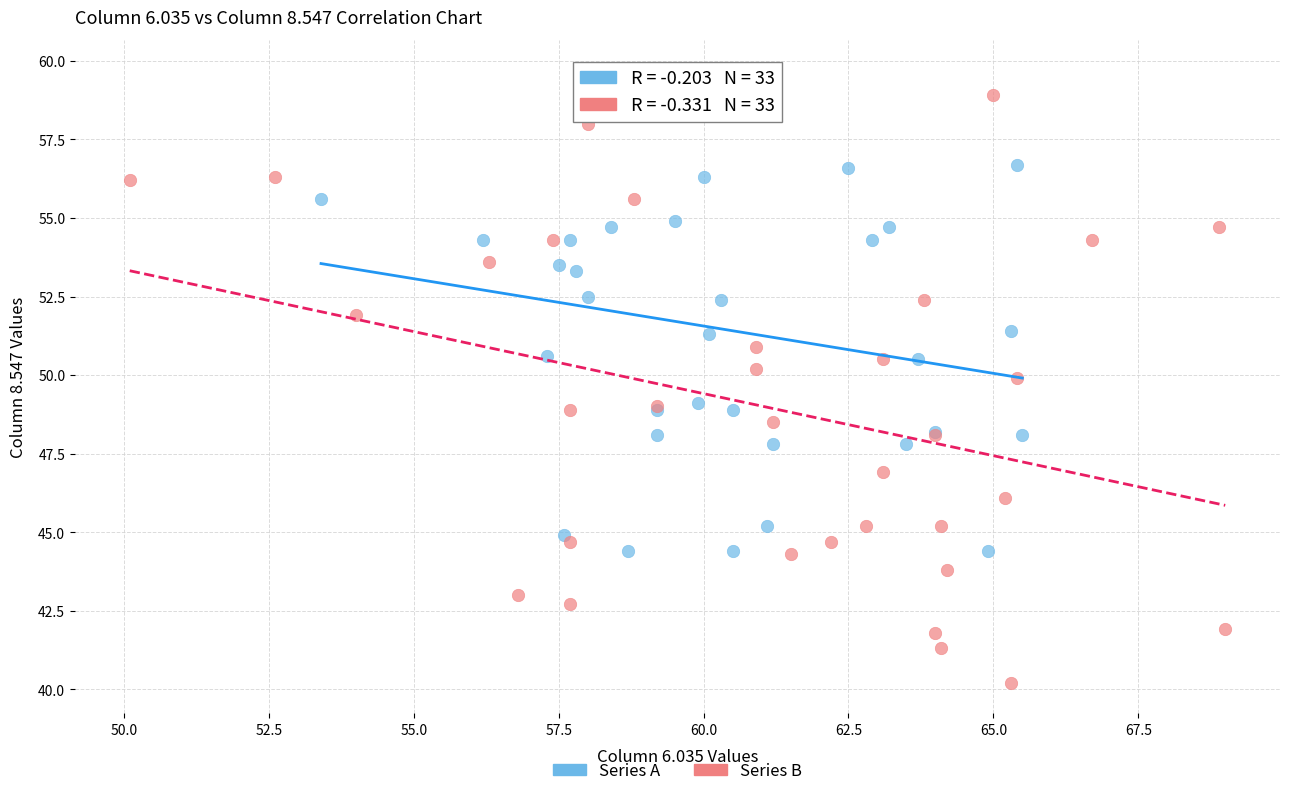

Which series reaches the minimum Y coordinate?

Series B